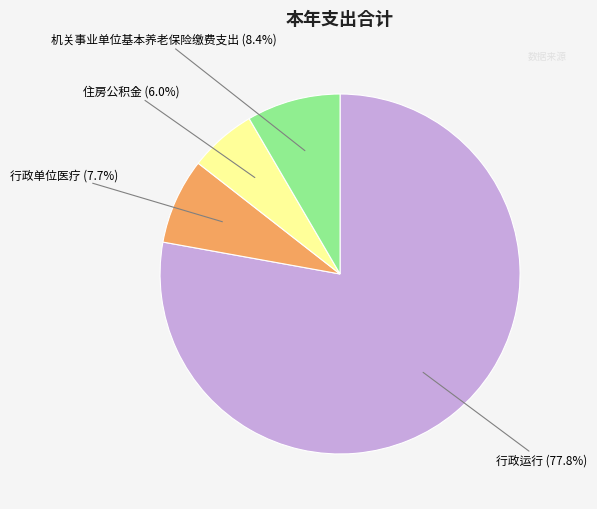

Is it true that 机关事业单位基本养老保险缴费支出 is 1% of the pie?

False